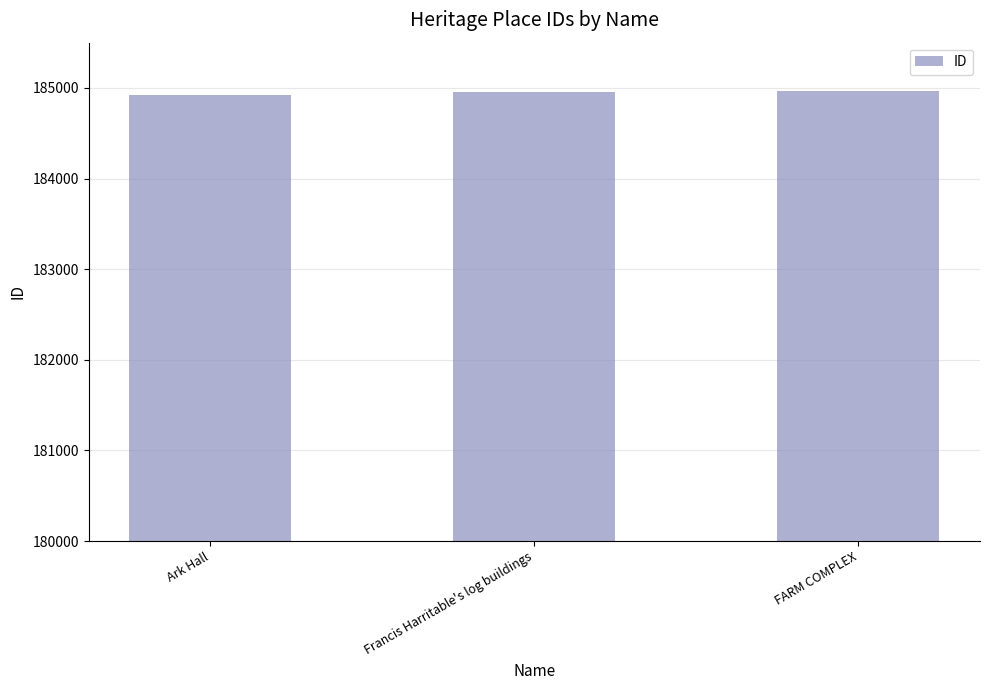

What is the greatest value displayed?

184965